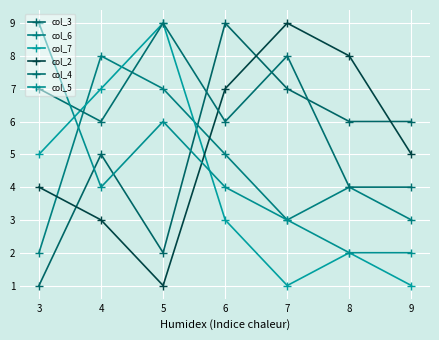

Reading left to right, extract all data points from this chart.

col_3: 1	5	2	9	7	6	6
col_6: 2	8	7	5	3	4	3
col_7: 5	7	9	3	1	2	1
col_2: 4	3	1	7	9	8	5
col_4: 7	6	9	6	8	4	4
col_5: 9	4	6	4	3	2	2